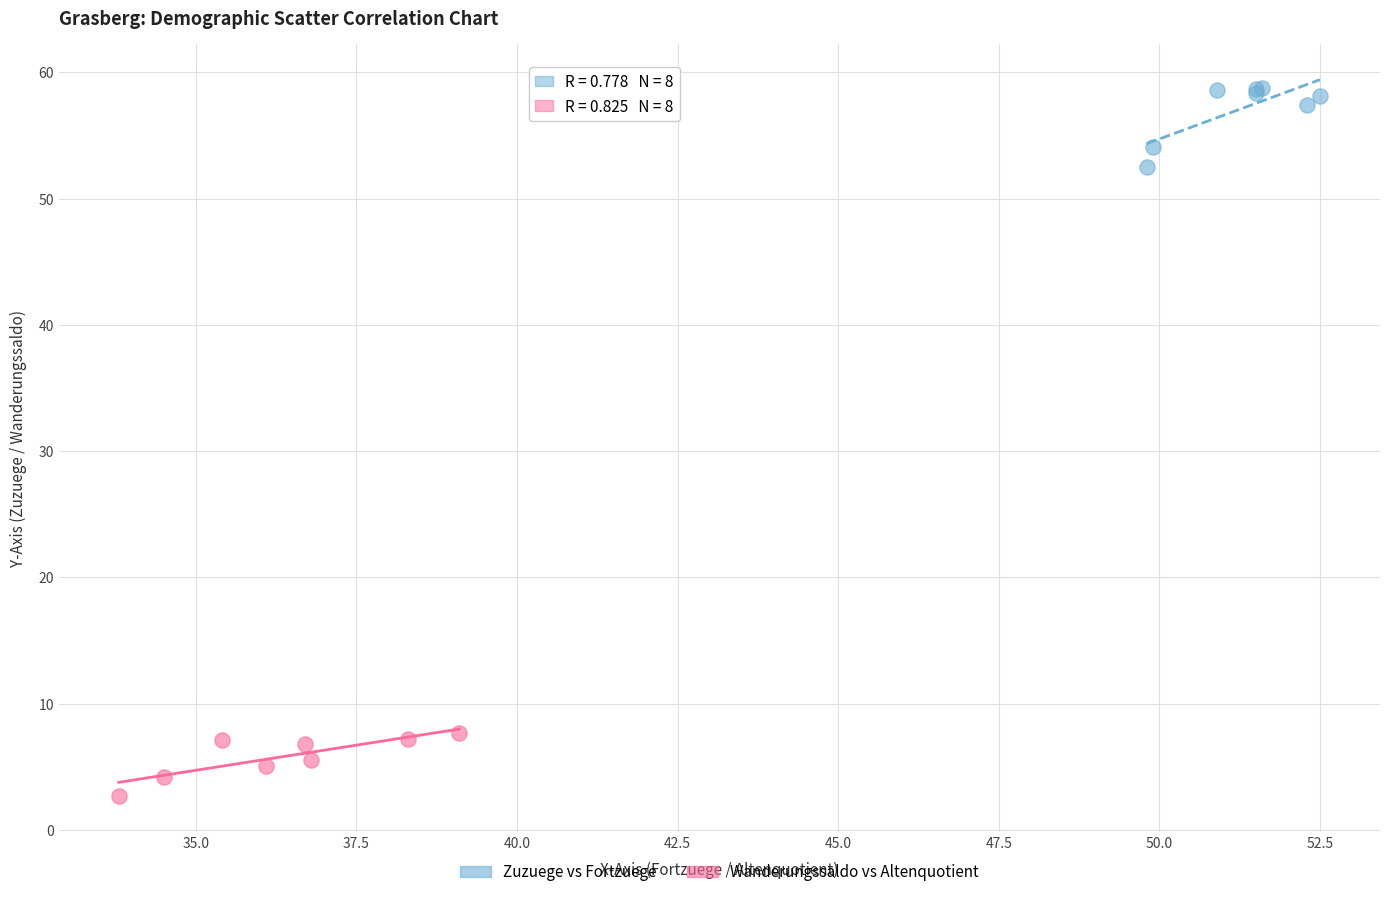

Which series contains the highest Y value?

Zuzuege vs Fortzuege